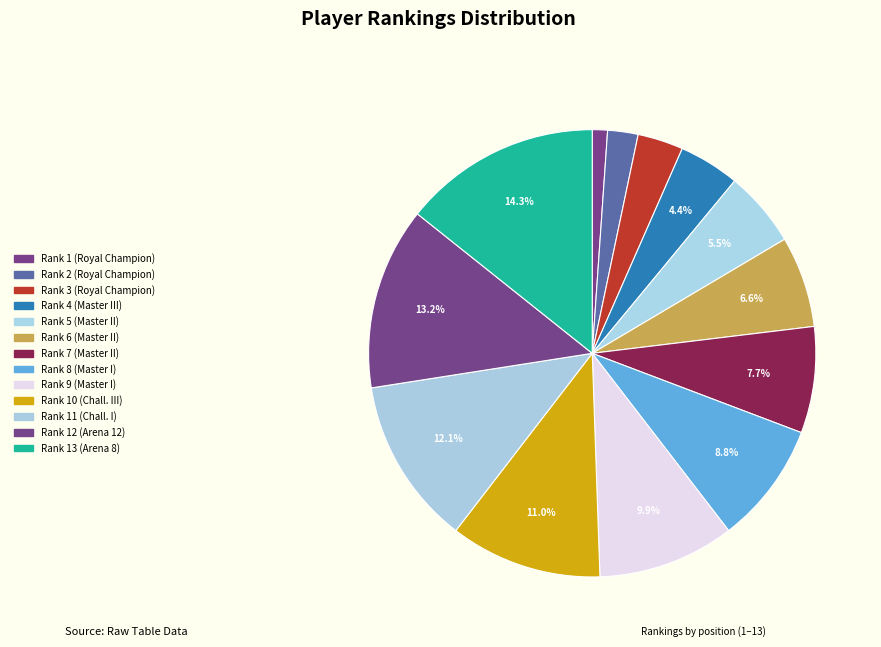

Which category has the biggest portion of the pie?

Arena 8 (SahirMaster)